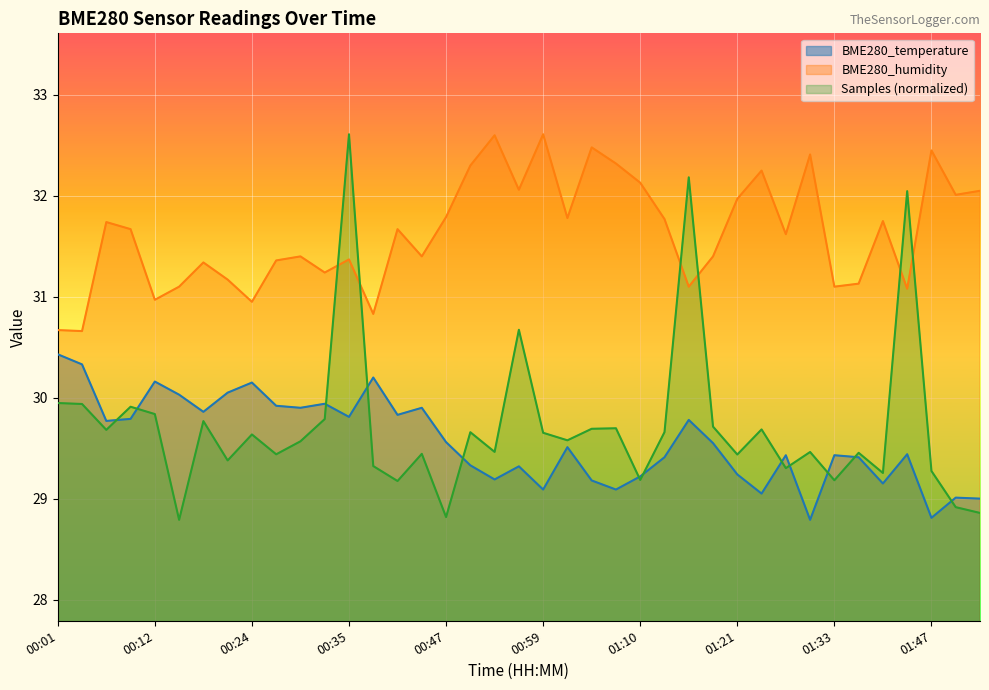

What is the sum of all BME280_humidity values?

1233.7